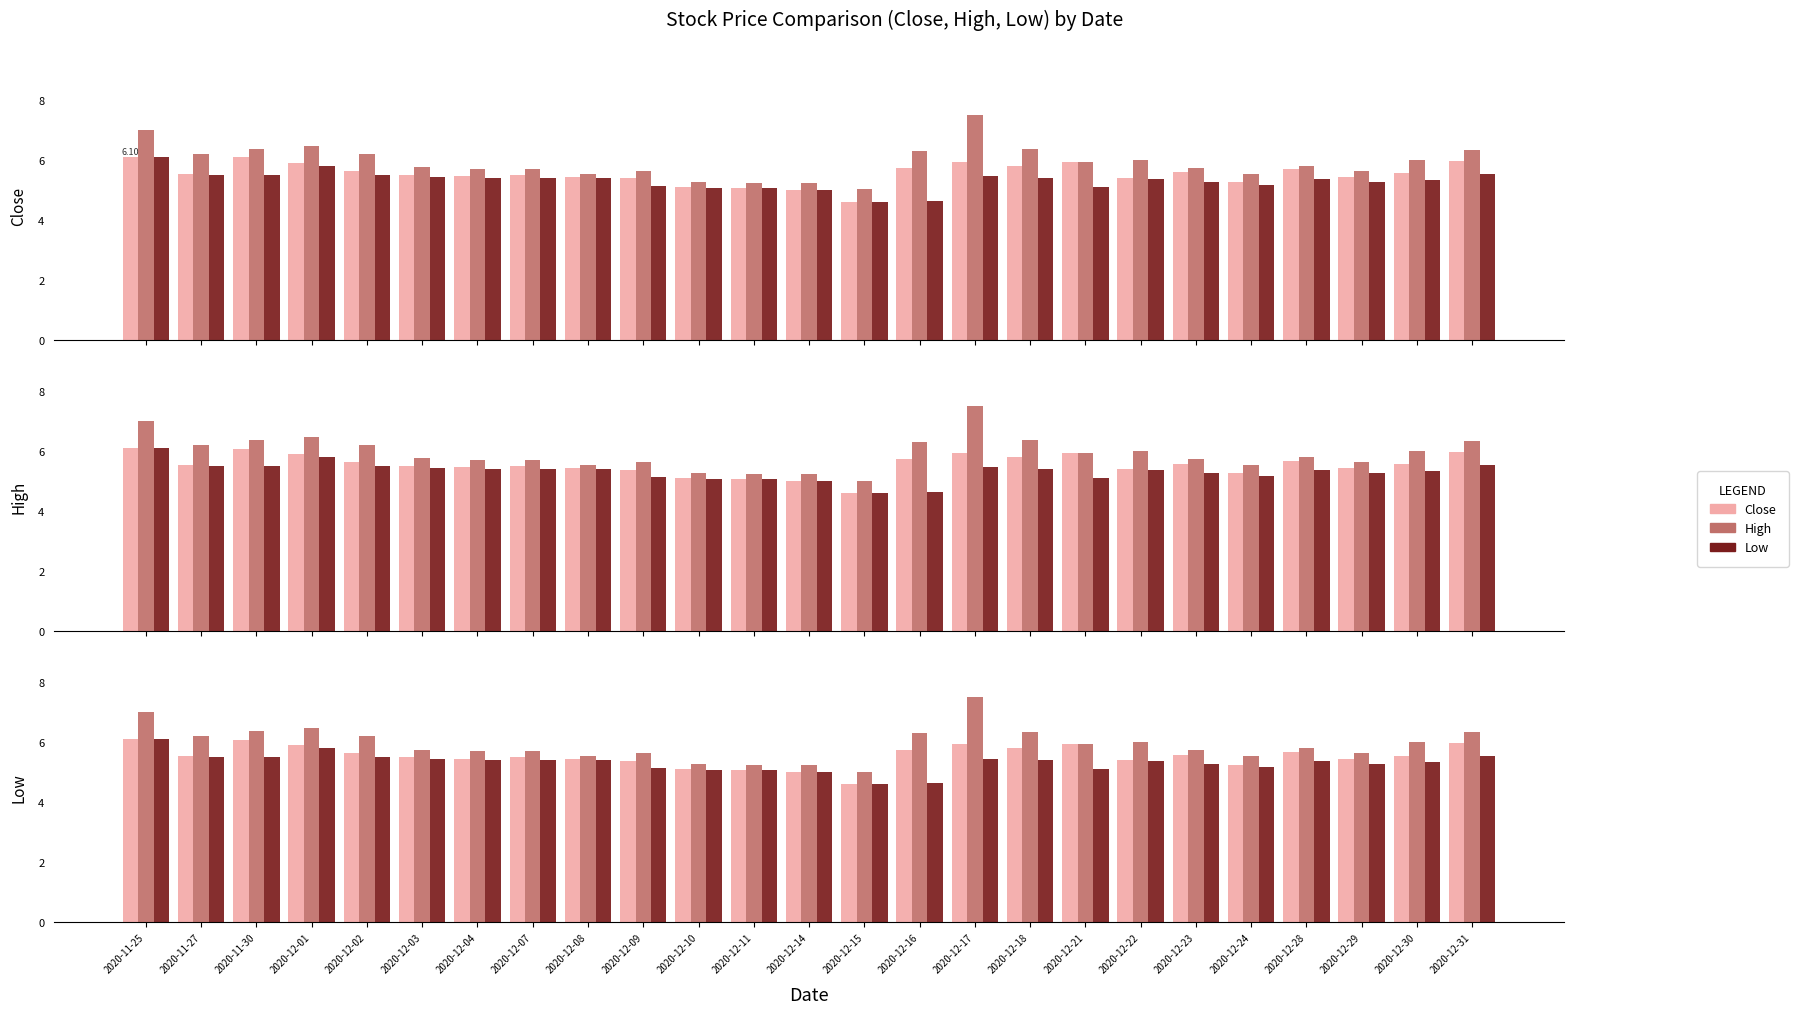

Count the number of categories in the chart.

25